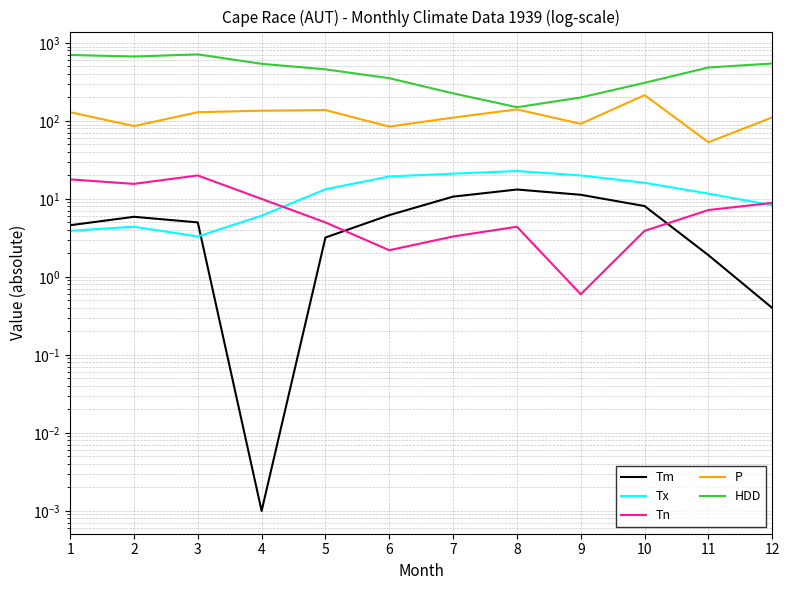

Reading right to left, list all the values displayed in this chart.

Tm: 12=0.4	11=1.9	10=8.1	9=11.3	8=13.2	7=10.7	6=6.2	5=3.2	4=0.0	3=5.0	2=5.9	1=4.6
Tx: 12=8.3	11=11.7	10=16.1	9=20.0	8=22.8	7=21.1	6=19.4	5=13.3	4=6.1	3=3.3	2=4.4	1=3.9
Tn: 12=8.9	11=7.2	10=3.9	9=0.6	8=4.4	7=3.3	6=2.2	5=5.0	4=10.0	3=20.0	2=15.6	1=17.8
P: 12=111.0	11=53.3	10=214.3	9=91.9	8=140.6	7=110.4	6=84.6	5=137.9	4=135.3	3=129.4	2=86.0	1=129.3
HDD: 12=545.2	11=484.4	10=308.2	9=199.8	8=149.9	7=225.8	6=353.2	5=458.7	4=540.1	3=713.4	2=669.5	1=701.1